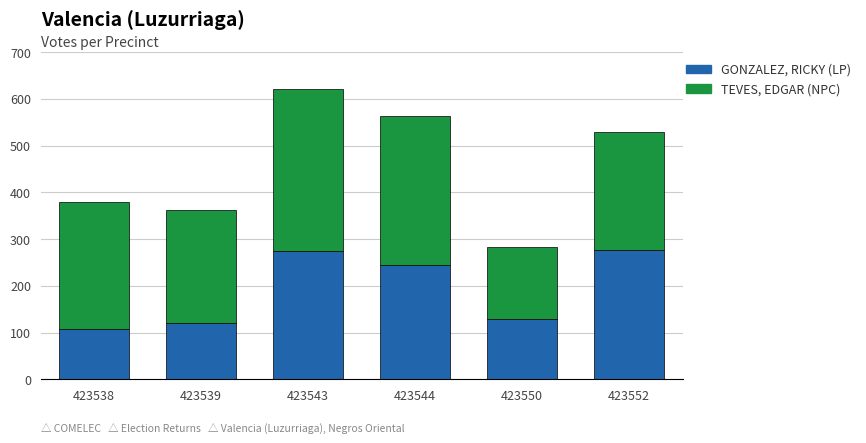

What is the lowest value of the GONZALEZ, RICKY (LP) series?

108